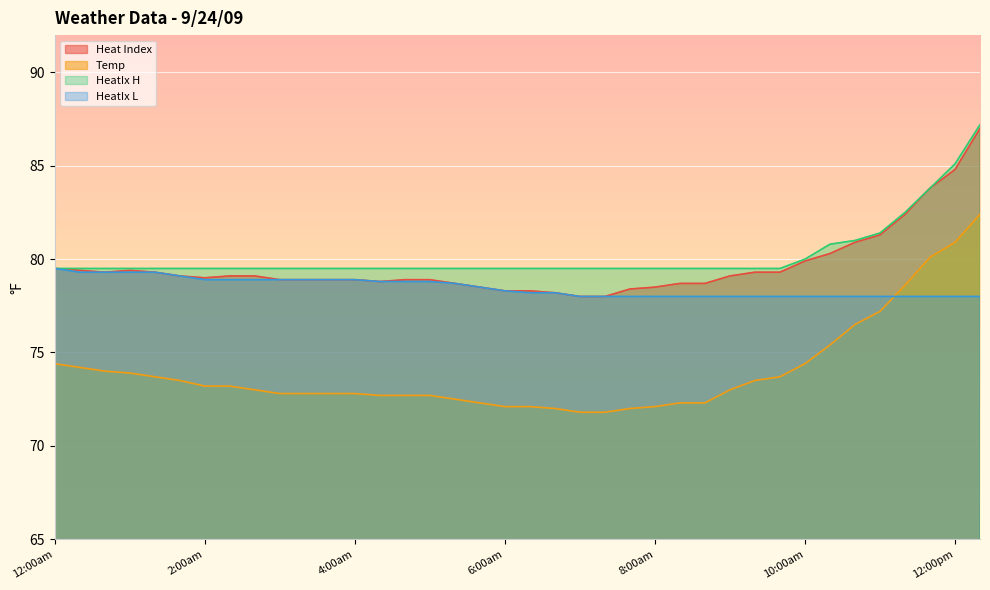

What is the difference between the highest and lowest values at 12:00am?

5.1